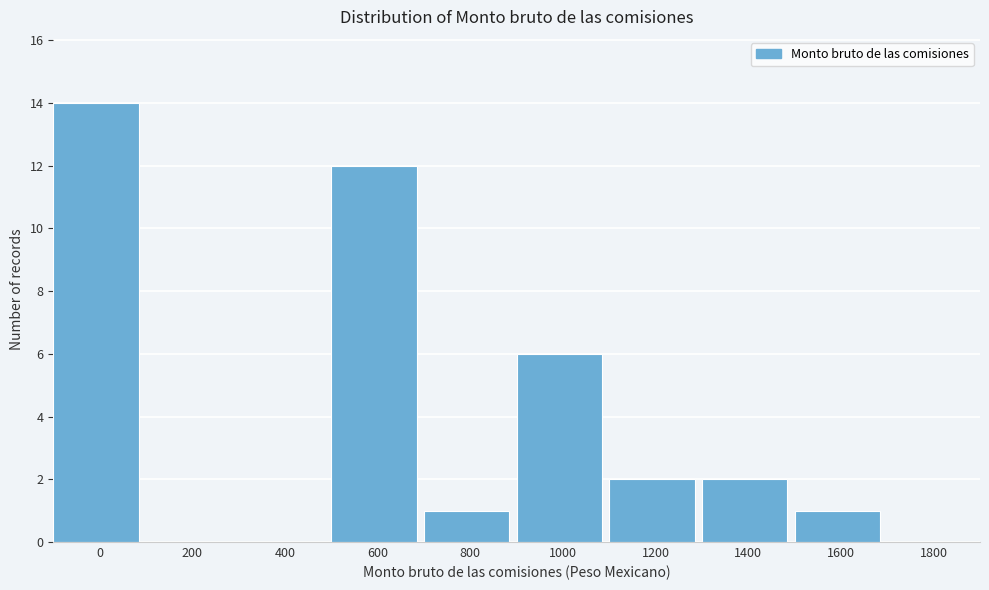

Approximately how many times larger is the value at 600 compared to 0?

0.9